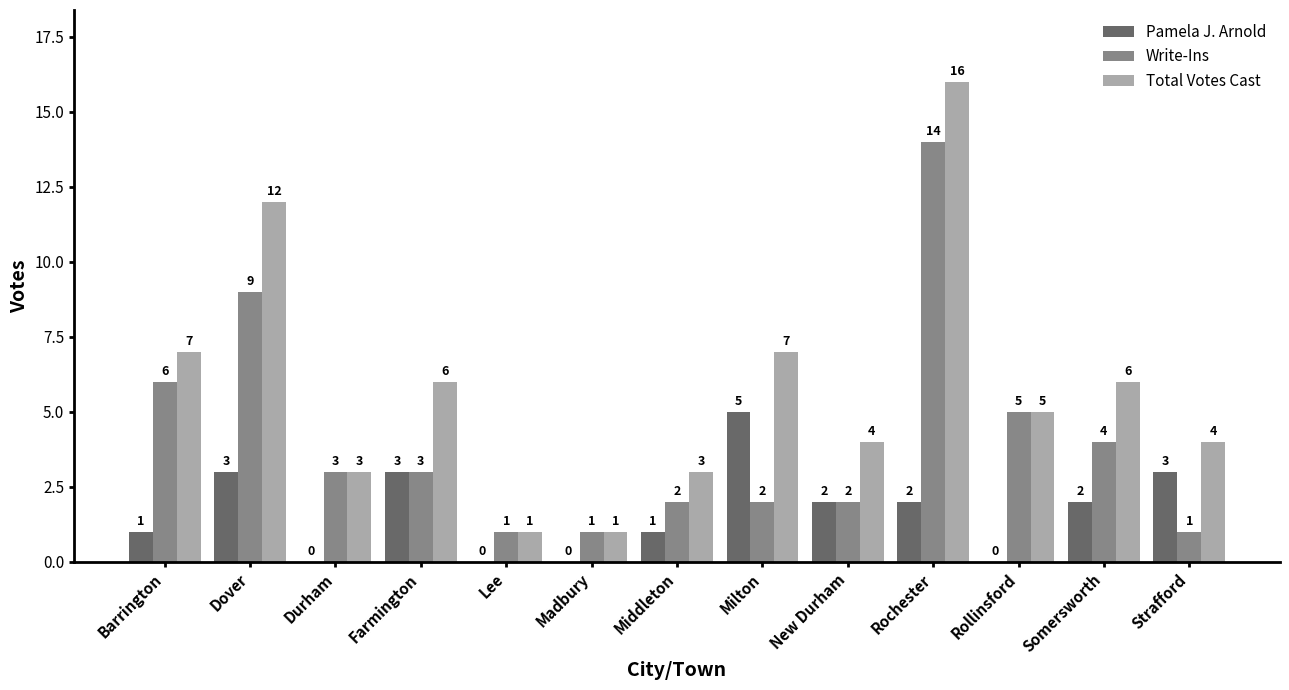

What is the maximum value shown in the chart?

16